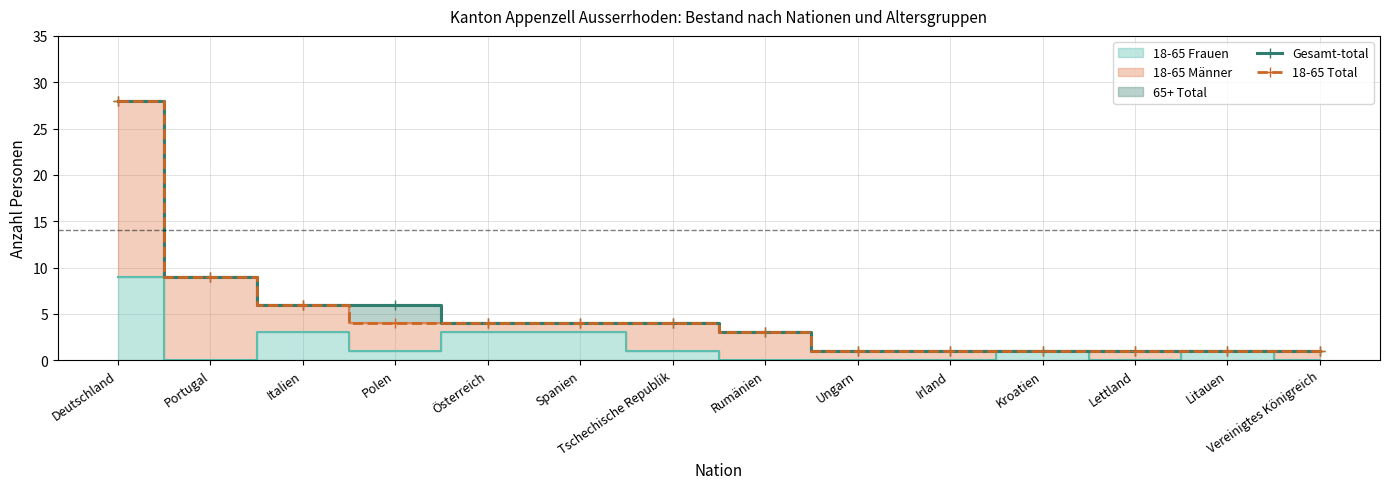

What position from the left is Kroatien?

11